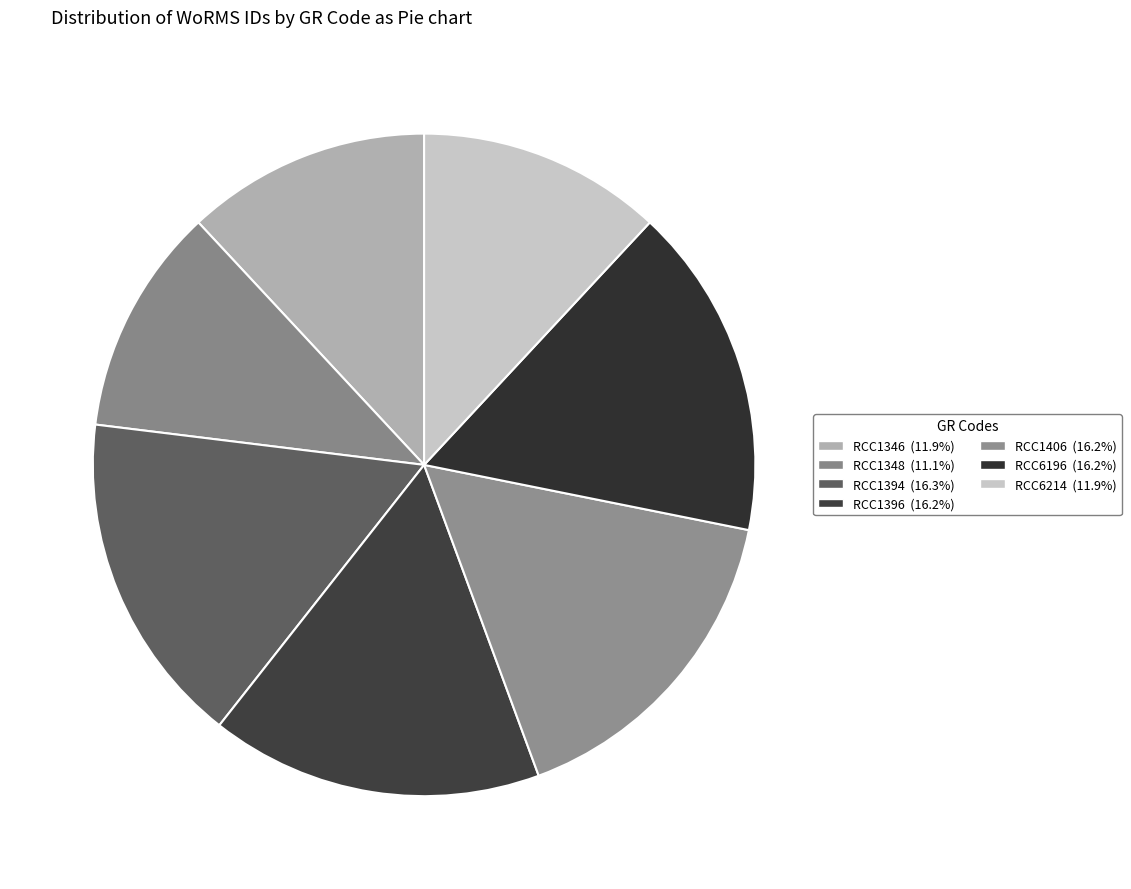

To the nearest percent, what percentage of the pie is RCC1394?

16%